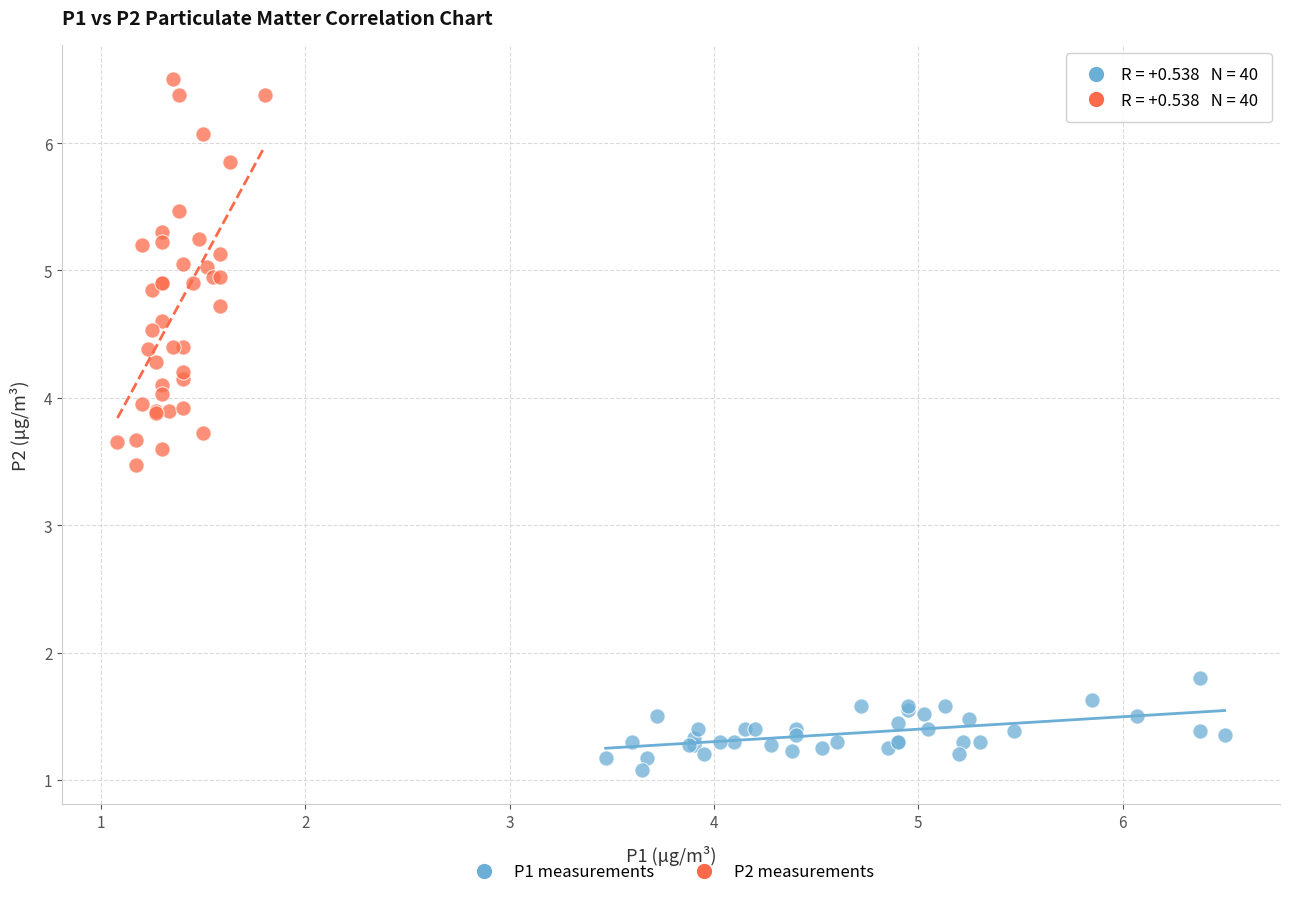

Which series contains the highest Y value?

P2 measurements